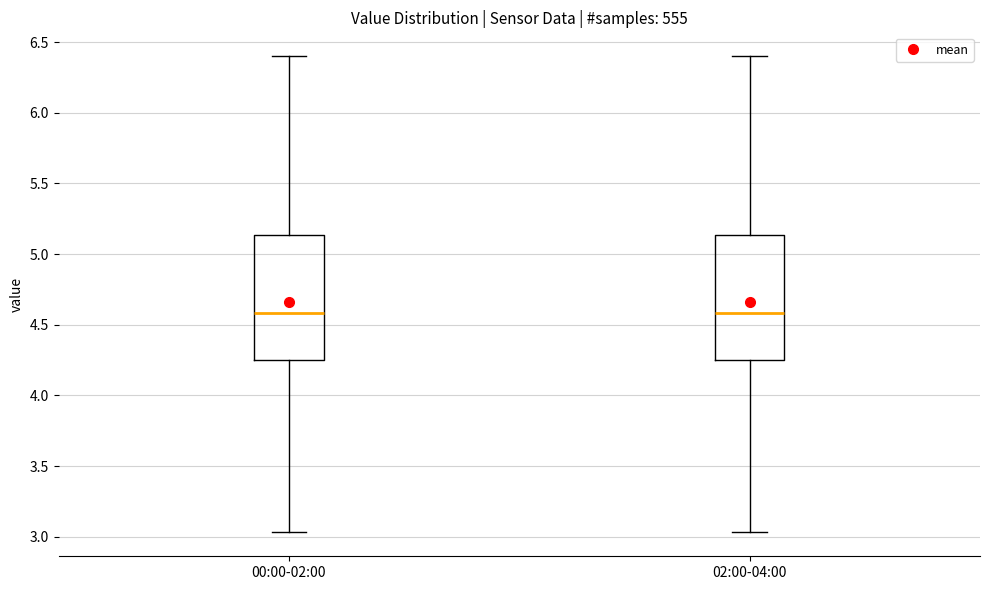

Where does the median line of the box for 00:00-02:00 sit on the y-axis? The values are not printed on the chart, so give them approximately, as read against the axis.

4.60